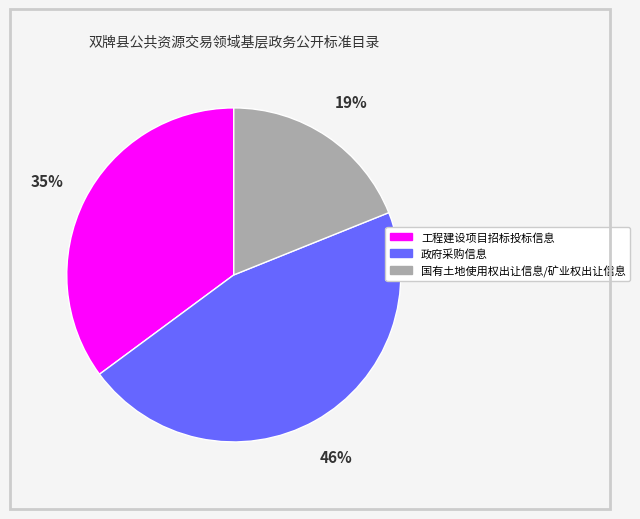

Rank the categories by value from highest to lowest.

政府采购信息, 工程建设项目招标投标信息, 国有土地使用权出让信息/矿业权出让信息